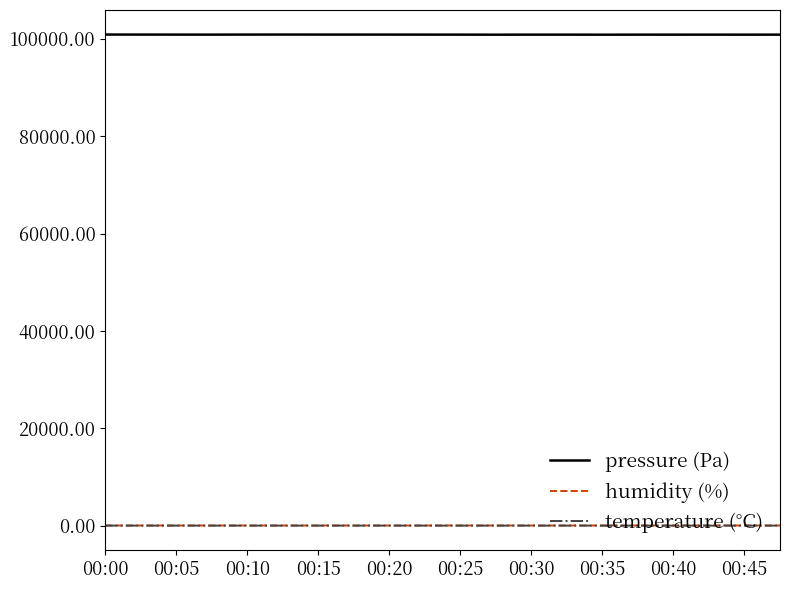

What is the minimum value for pressure (Pa)?

100845.6